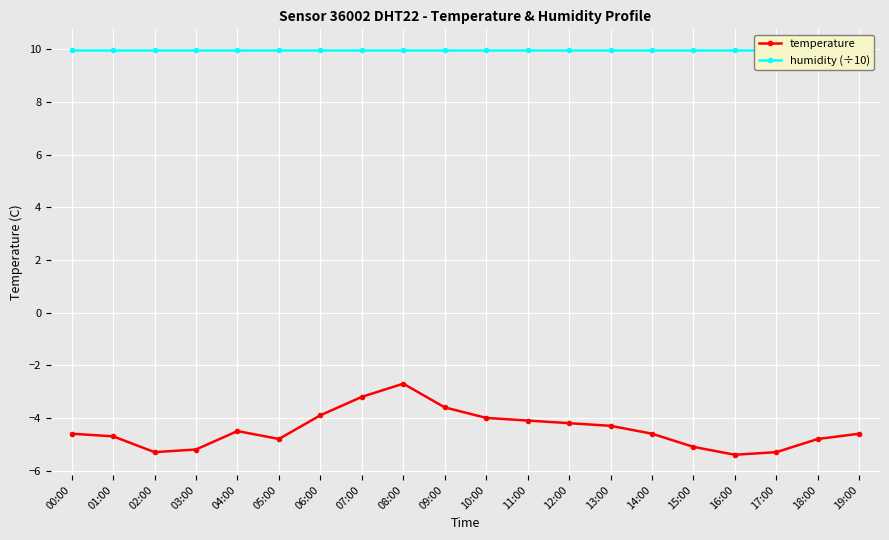

How many data points in temperature are above -4?

4